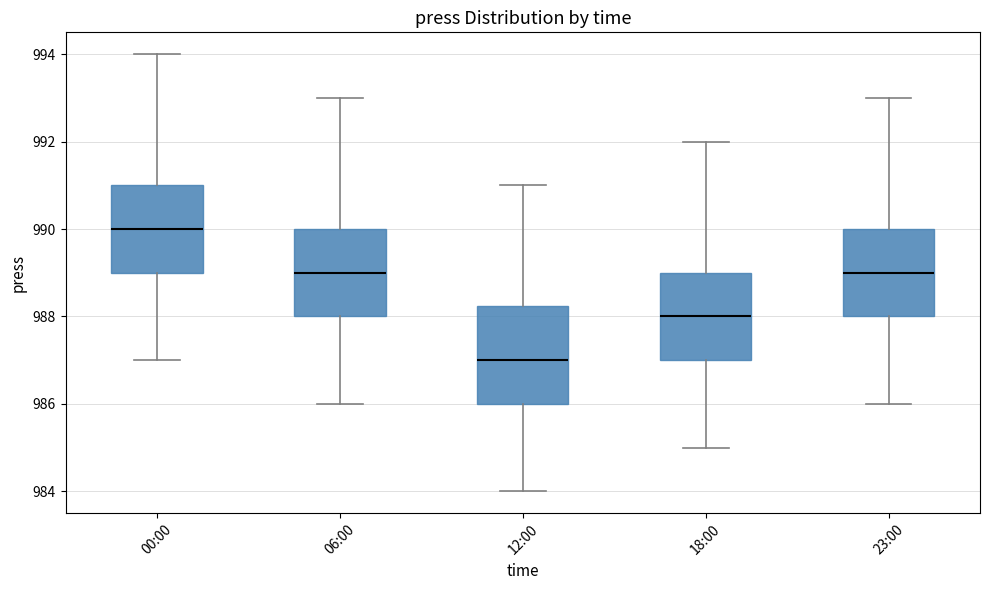

Where is the lower edge of the box for 12:00 on the y-axis? The values are not printed on the chart, so give them approximately, as read against the axis.

986.0